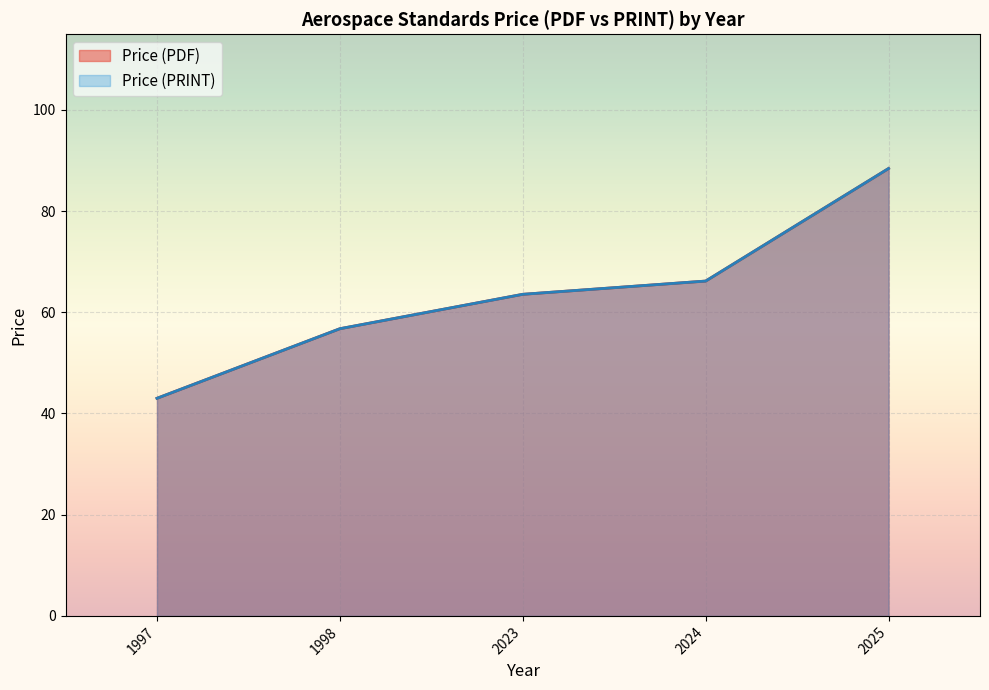

What is the sum of the Price (PDF) values at 1997 and 2025?

131.4